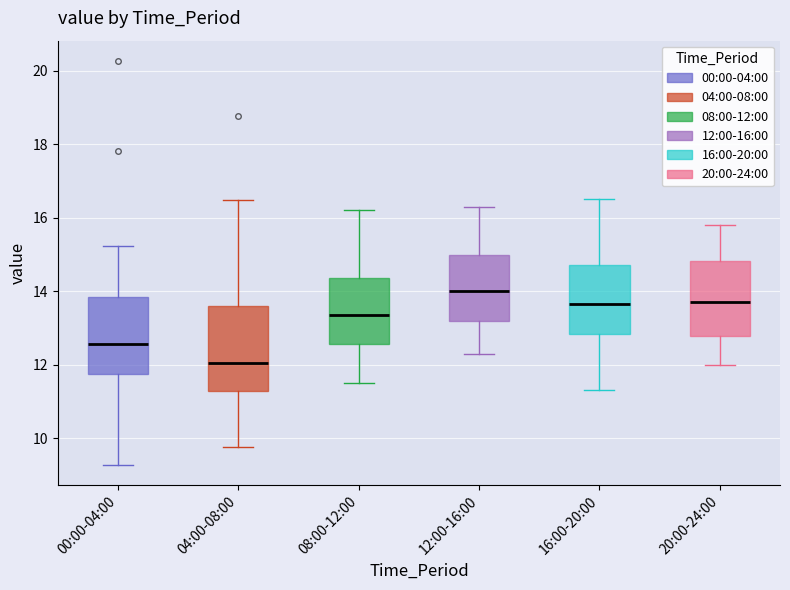

Reading left to right, read every box against the y-axis: the position of its median line, the range the box covers, and the ends of its whiskers. The values are not printed on the chart, so give them approximately, as read against the axis.

00:00-04:00: median 12.6, box 11.8 to 13.8, whiskers 9.2 to 15.2
04:00-08:00: median 12.0, box 11.2 to 13.6, whiskers 9.8 to 16.4
08:00-12:00: median 13.4, box 12.6 to 14.4, whiskers 11.6 to 16.2
12:00-16:00: median 14.0, box 13.2 to 15.0, whiskers 12.4 to 16.4
16:00-20:00: median 13.6, box 12.8 to 14.8, whiskers 11.4 to 16.6
20:00-24:00: median 13.8, box 12.8 to 14.8, whiskers 12.0 to 15.8